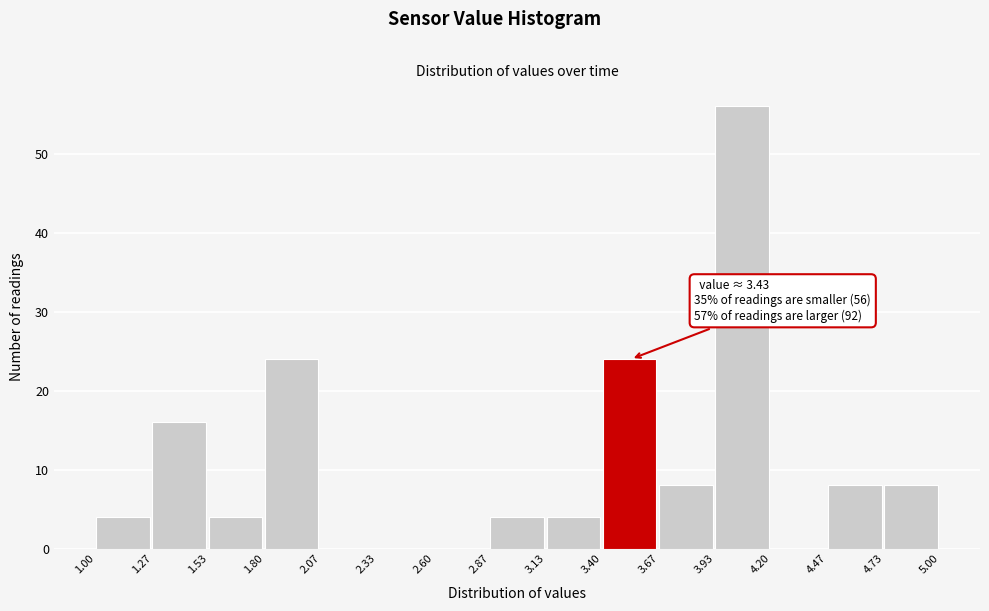

Which range on the x-axis has the tallest bar?

3.93 to 4.20